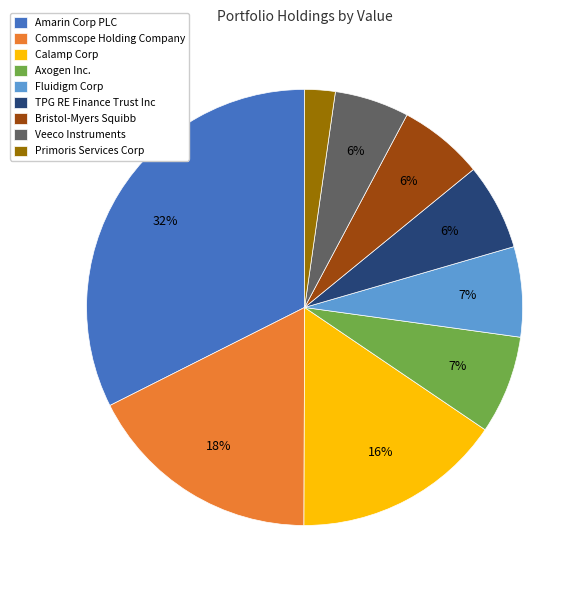

Is there a majority slice in this chart?

No